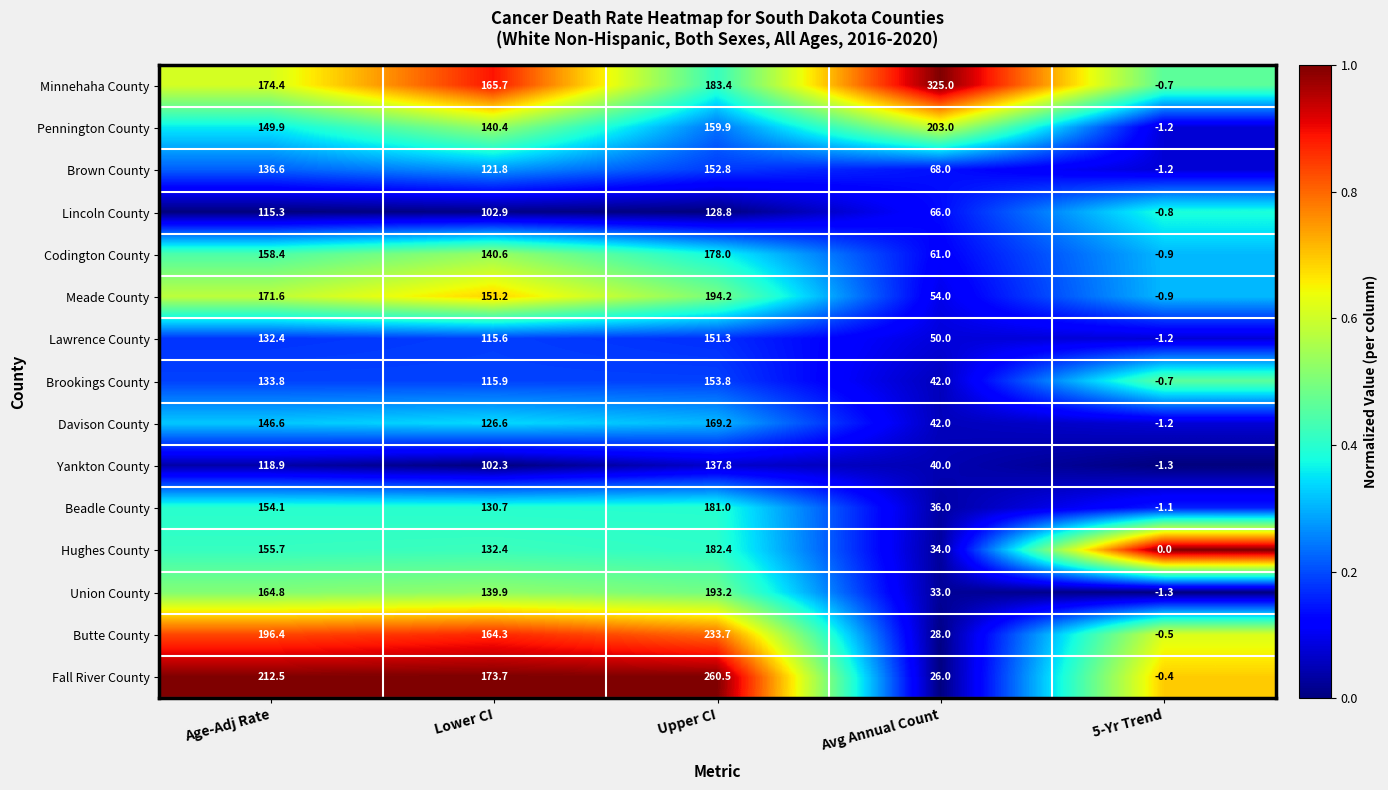

The value of Minnehaha County at Lower CI is 295.1. True or false?

False